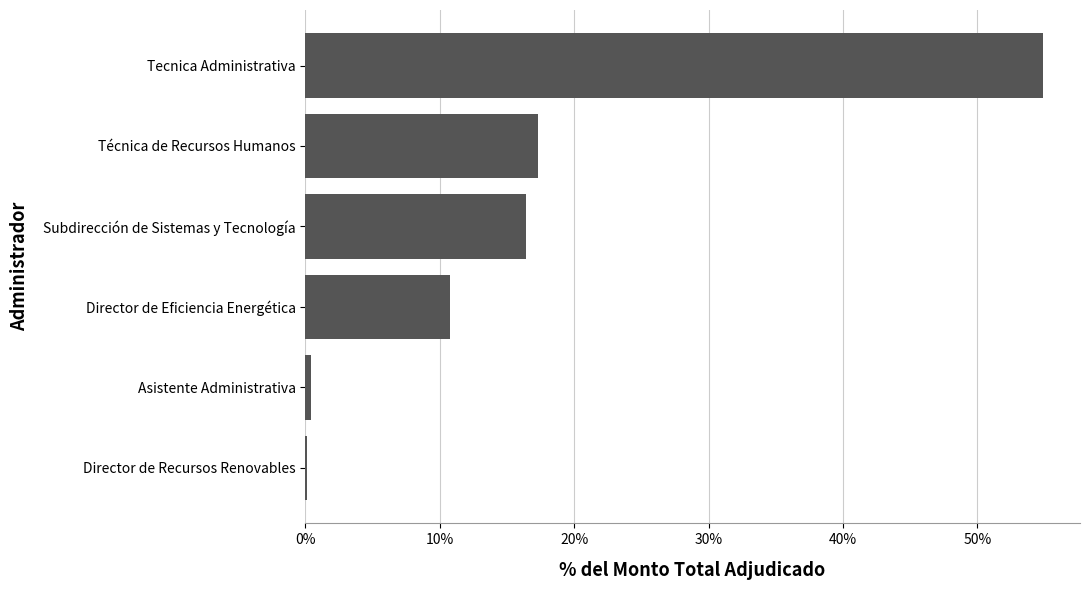

The chart shows a value of 29.5 at Subdirección de Sistemas y Tecnología. True or false?

False